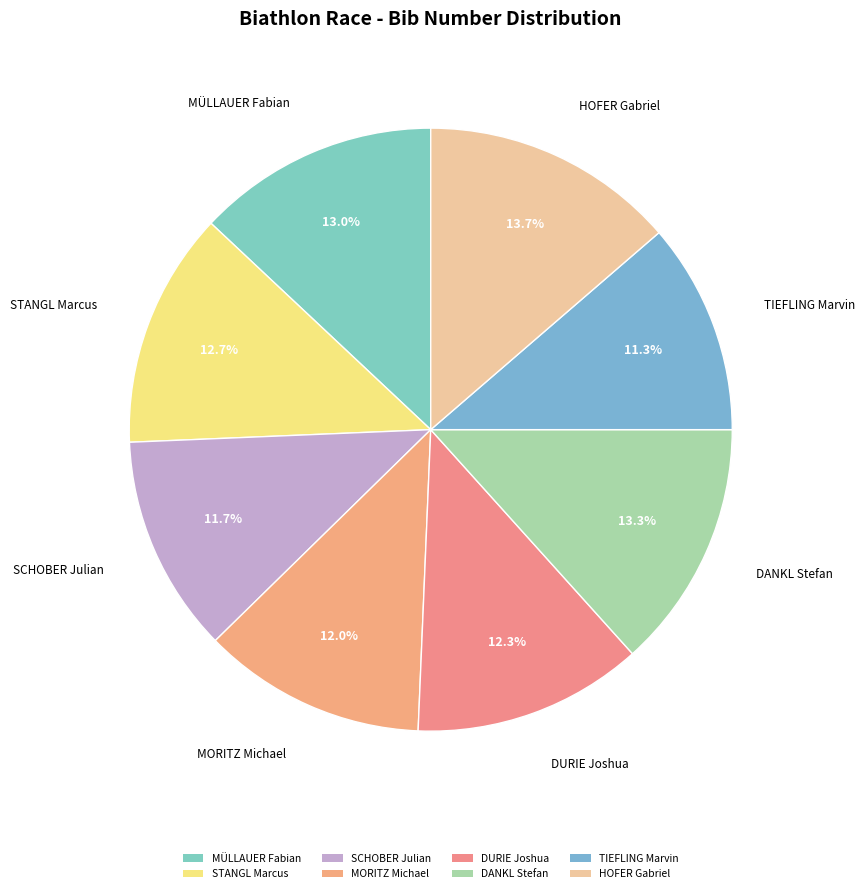

What percentage is the STANGL Marcus slice, to the nearest percent?

13%